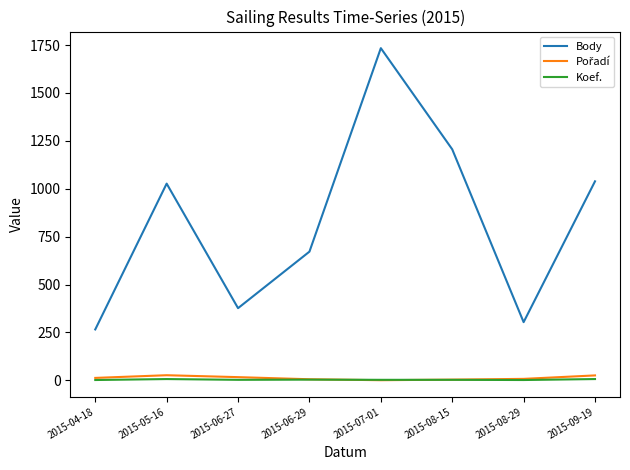

What is the greatest value displayed?

1734